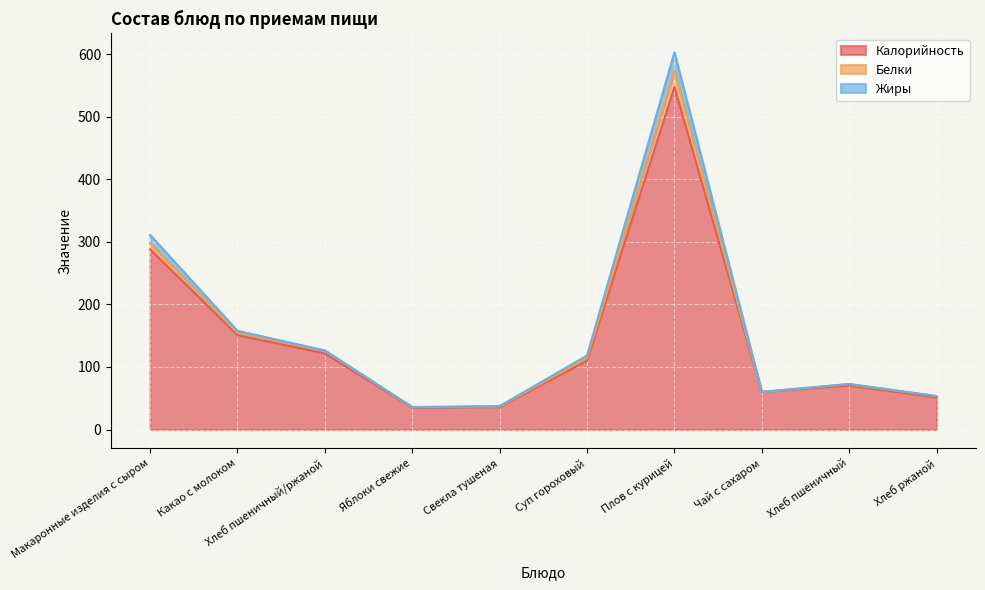

Is it true that Калорийность equals 288.0 at Макаронные изделия с сыром?

True